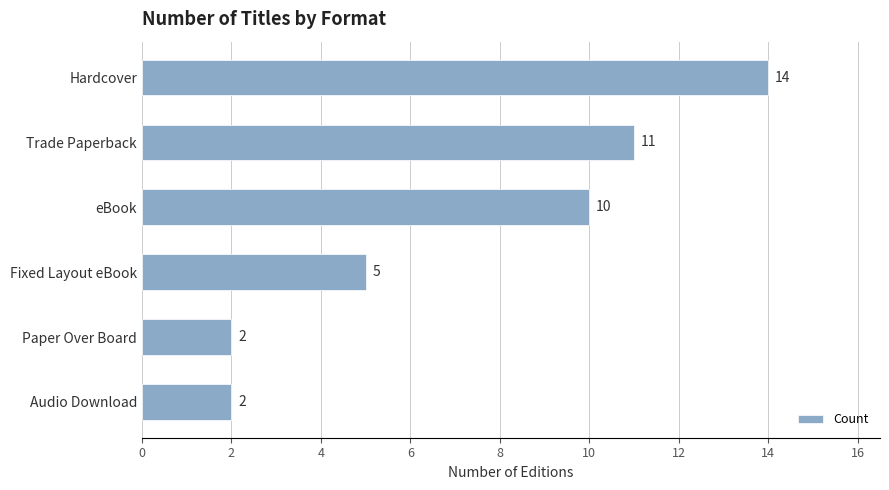

Where is the data nearest to the value 8?

eBook